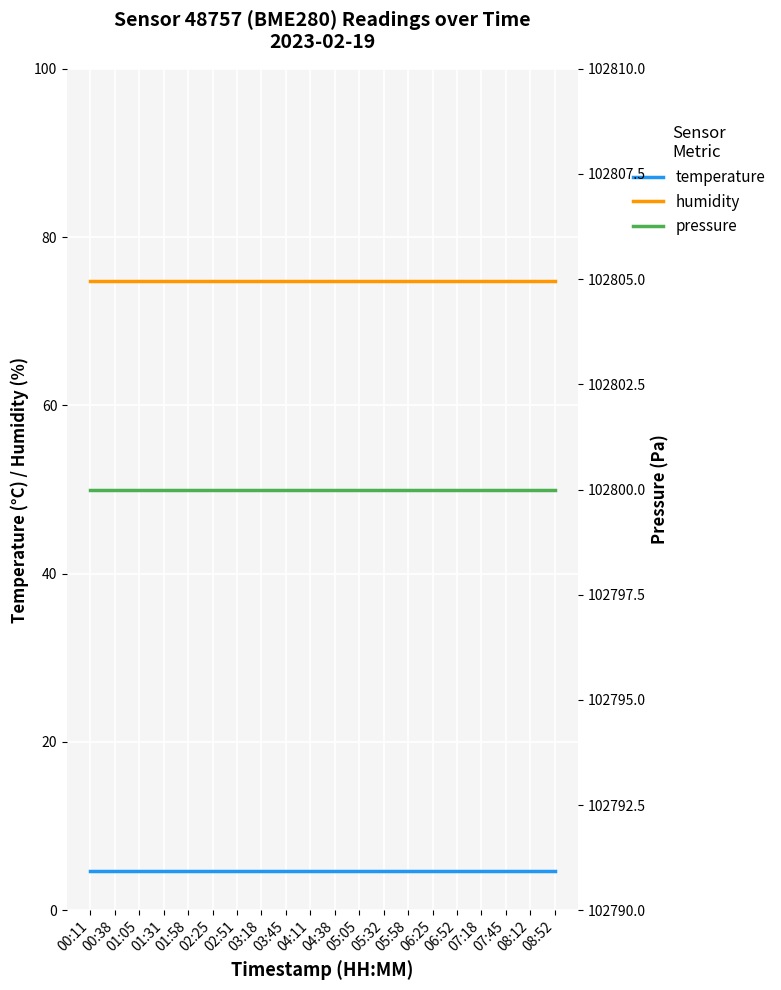

At how many categories does at least one series exceed 89258?

20